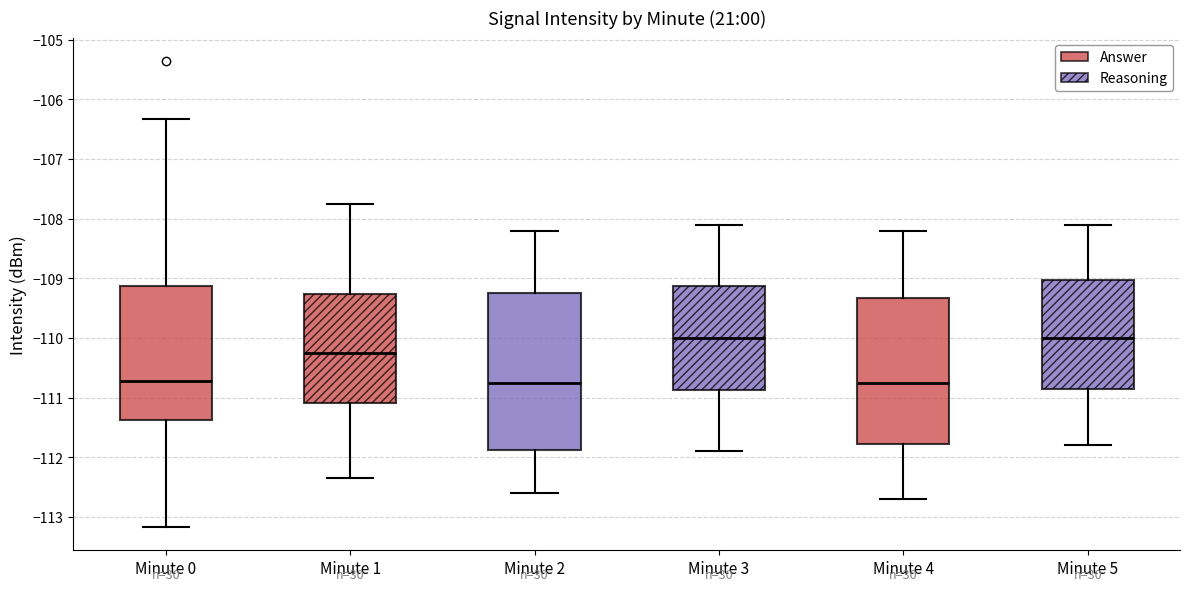

Where is the upper edge of the box for Minute 2 on the y-axis? The values are not printed on the chart, so give them approximately, as read against the axis.

-109.2